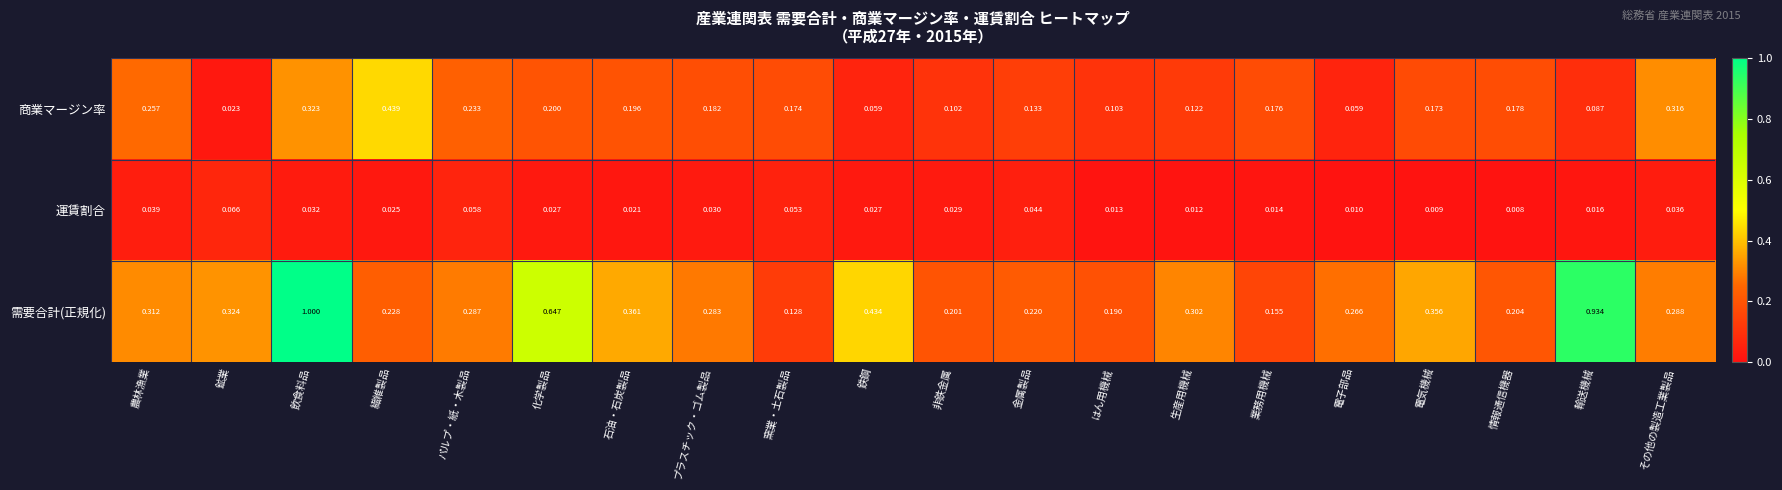

Which series changed the most between パルプ・紙・木製品 and 金属製品?

商業マージン率